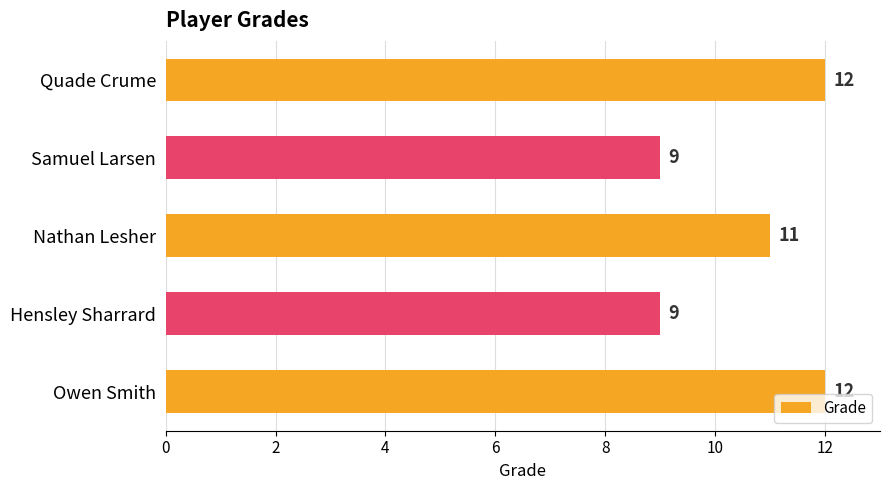

Reading top to bottom, list all the values displayed in this chart.

12	9	11	9	12